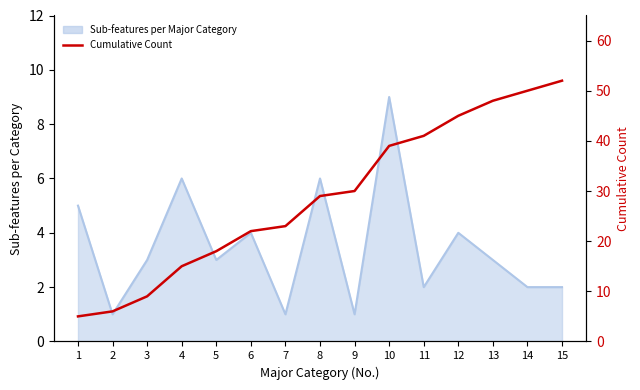

Approximately how many times larger is the value at 15 compared to 7?

2.3